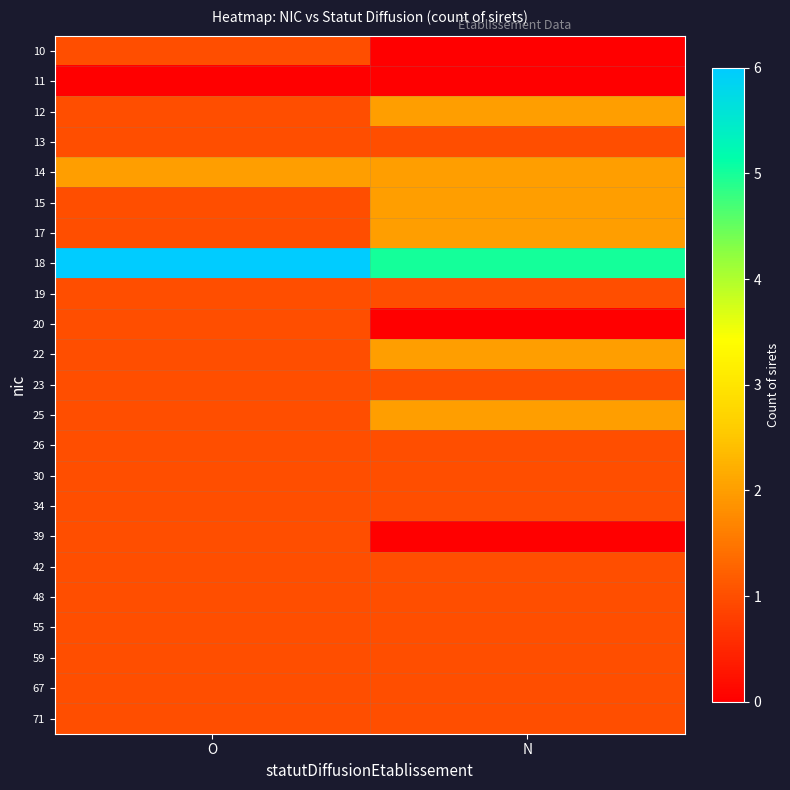

List the series in order of their peak value, lowest first.

11, 10, 13, 19, 20, 23, 26, 30, 34, 39, 42, 48, 55, 59, 67, 71, 12, 14, 15, 17, 22, 25, 18